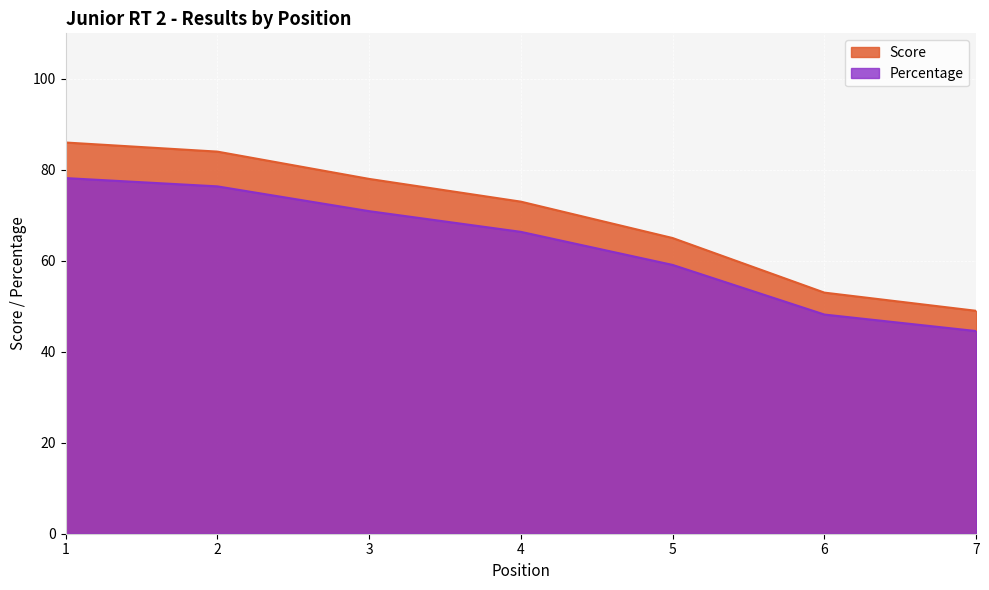

Which series changed the most between 1 and 5?

Score